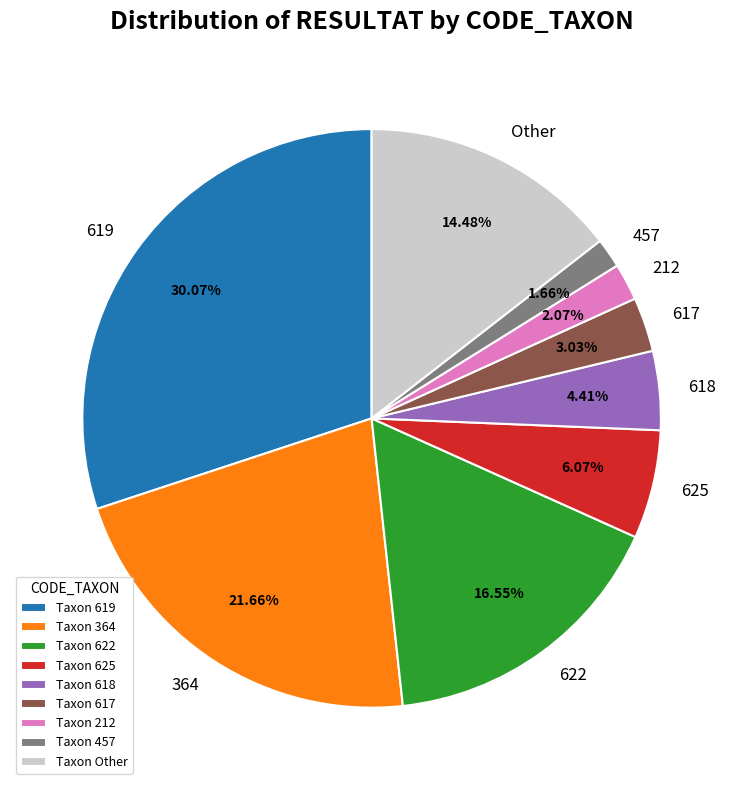

Is there any slice that represents more than half of the pie?

No